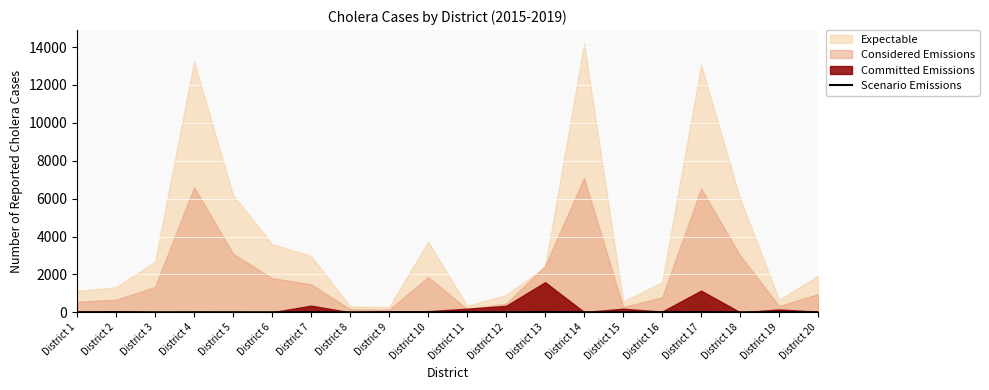

The value at District 16 is 11. True or false?

False